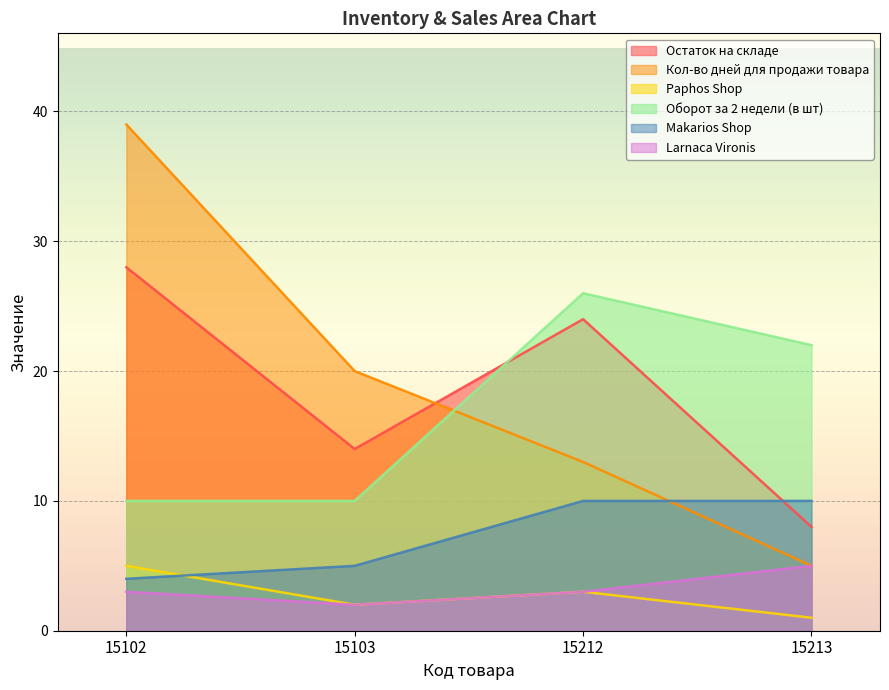

True or false: Paphos Shop and Larnaca Vironis intersect in this chart.

False